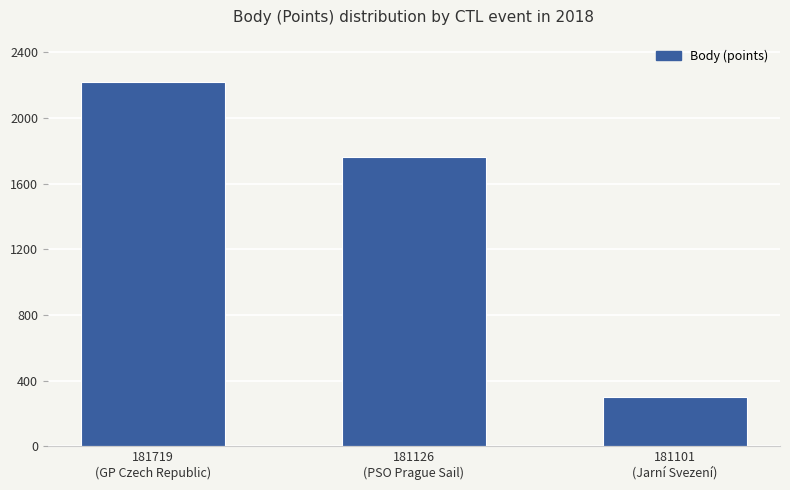

The value at 181719
(GP Czech Republic) is 1053. True or false?

False